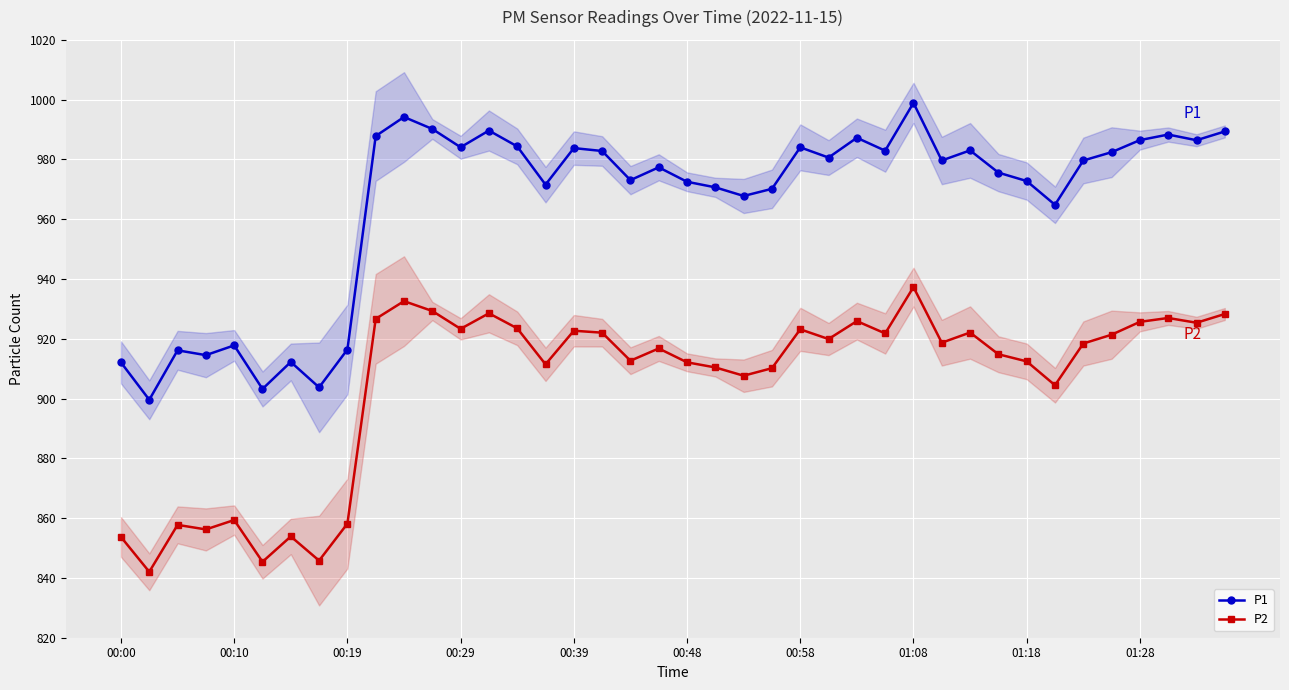

What is the value of the P1 point at the 29th from the left?

998.9